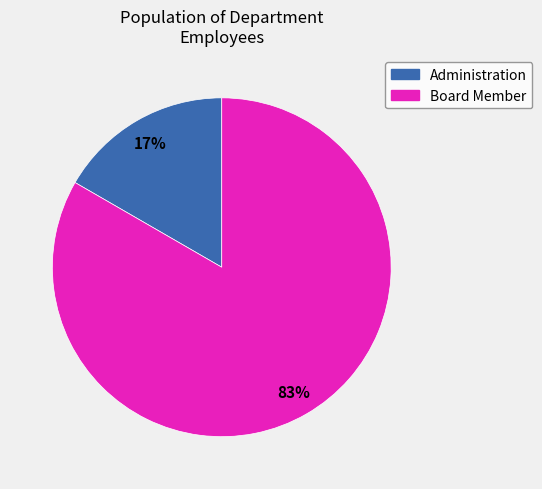

Count the number of slices in the pie.

2